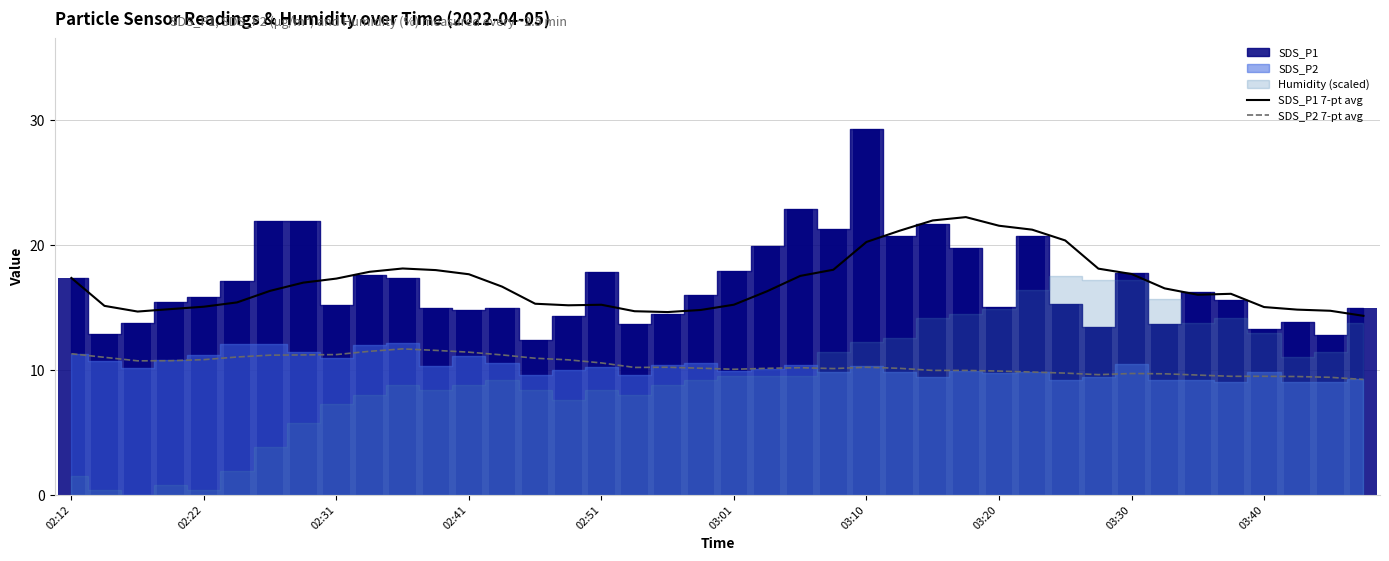

True or false: SDS_P1 7-pt avg and SDS_P2 7-pt avg intersect in this chart.

False